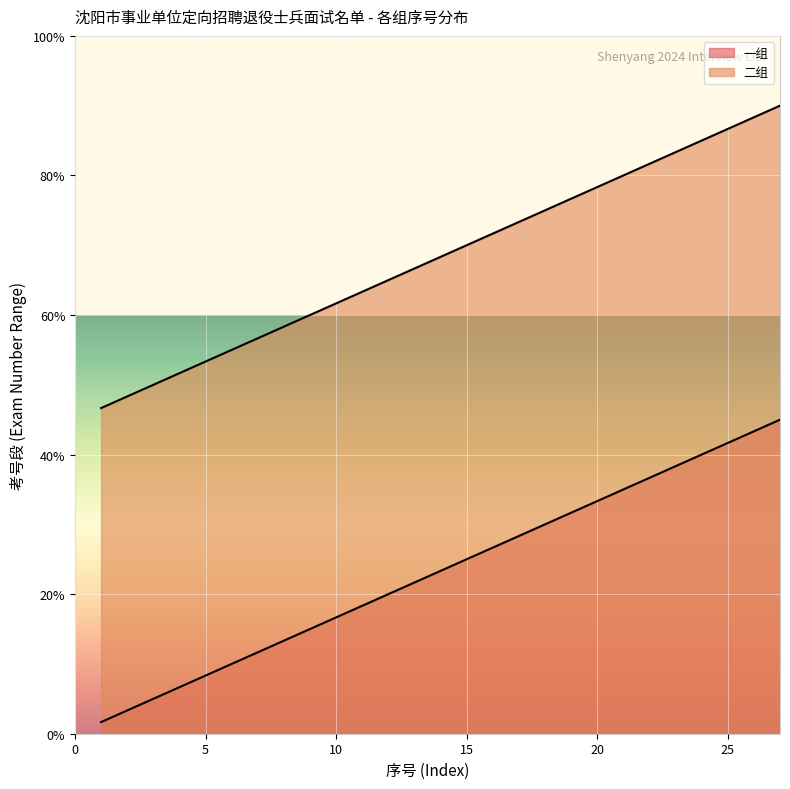

Does the chart display data point markers on the line(s)?

No